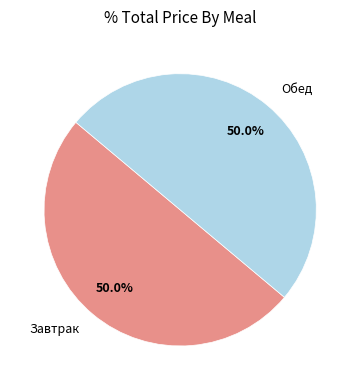

Is the sum of Завтрак and Обед greater than half?

Yes